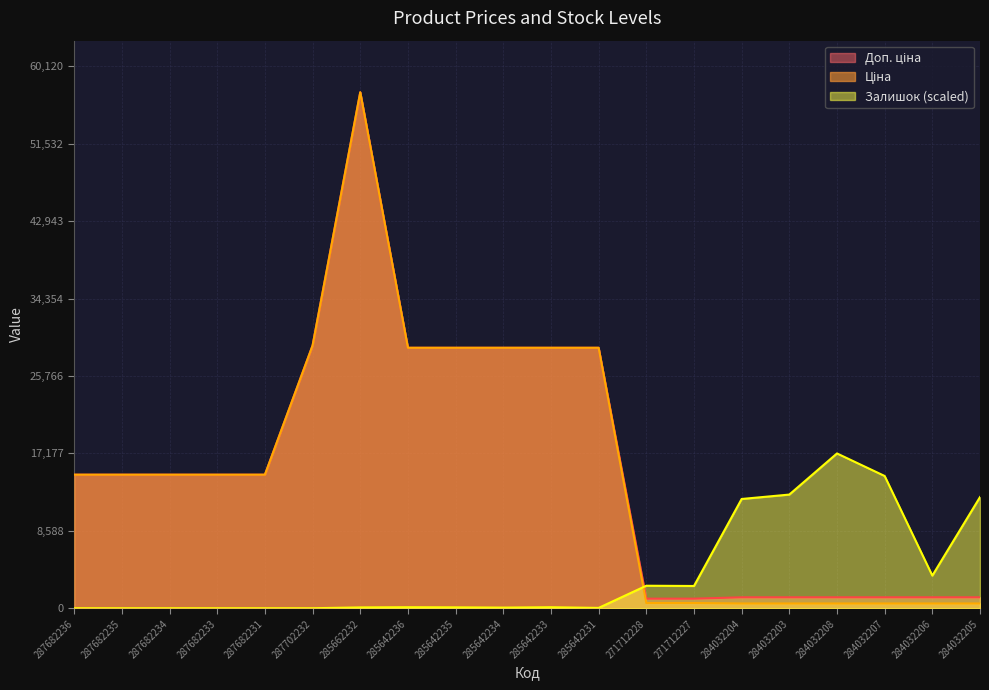

Rank the categories by Залишок value from lowest to highest.

287682236, 287682235, 287682234, 287682233, 287682231, 287702232, 285642231, 285642234, 285662232, 285642235, 285642236, 285642233, 271712227, 271712228, 284032206, 284032204, 284032205, 284032203, 284032207, 284032208